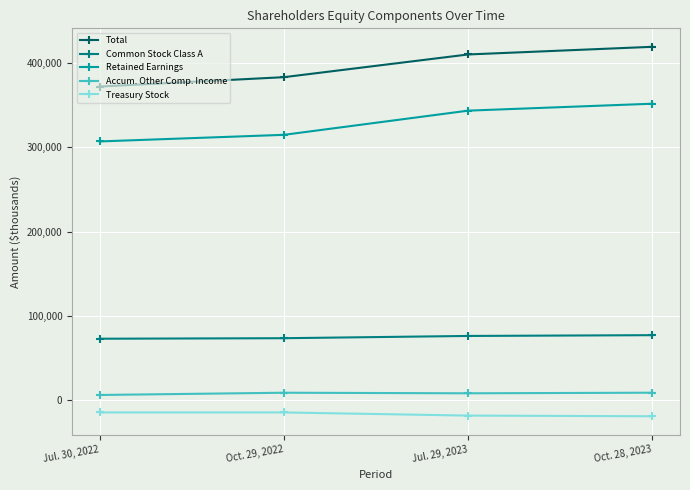

Does the chart have visible grid lines?

Yes